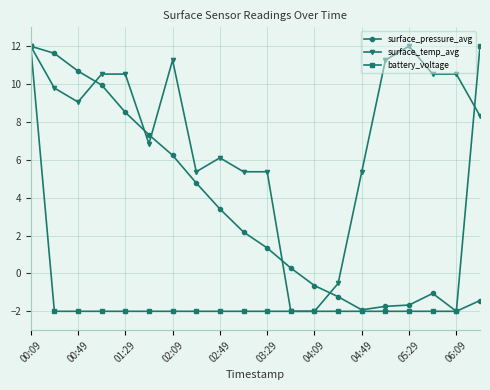

At how many categories does at least one series exceed 0?

18